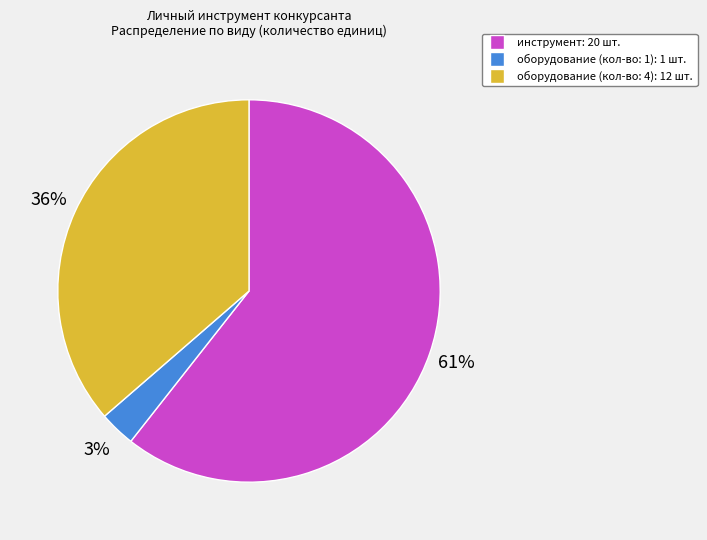

Is there a majority slice in this chart?

Yes